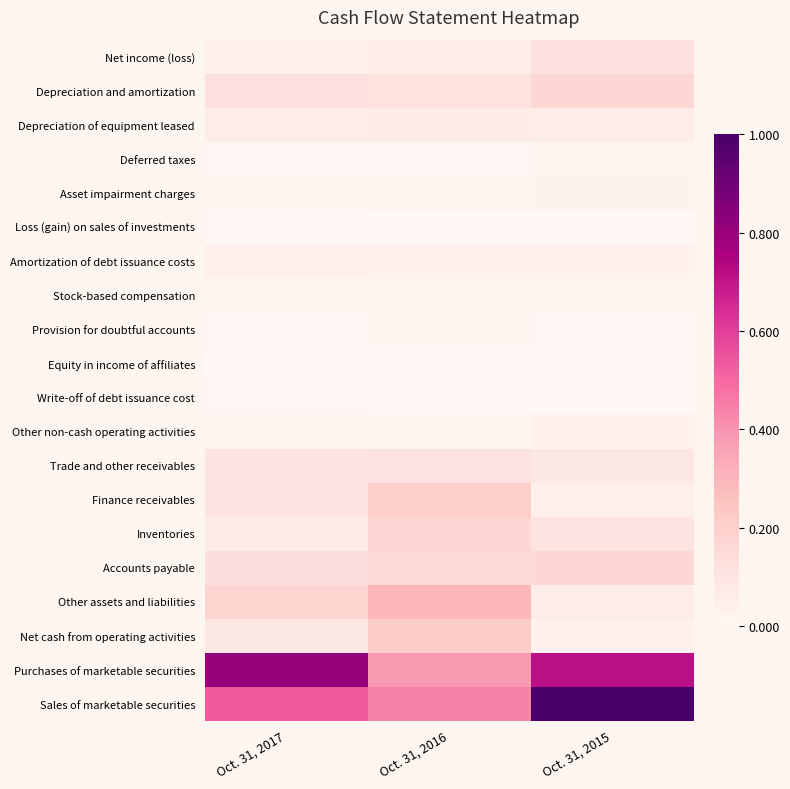

Which label corresponds to the largest value in the chart?

Oct. 31, 2015